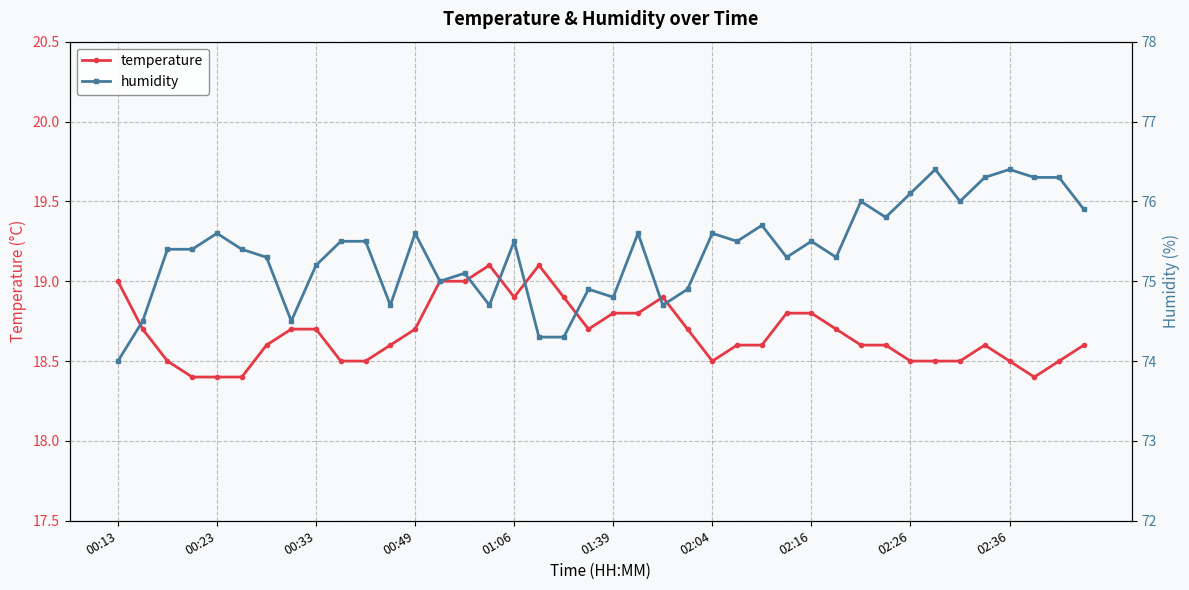

Which has a higher value, 11 or 22?

22